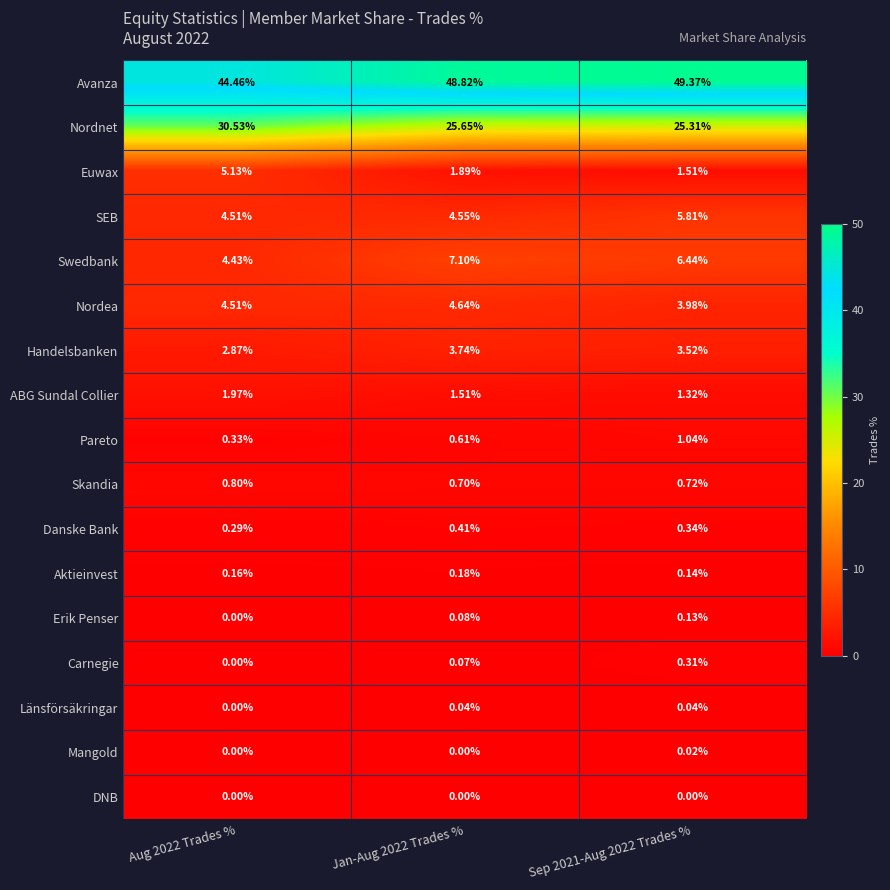

Is the value of SEB at Aug 2022 Trades % greater than the value of Länsförsäkringar at Jan-Aug 2022 Trades %?

Yes